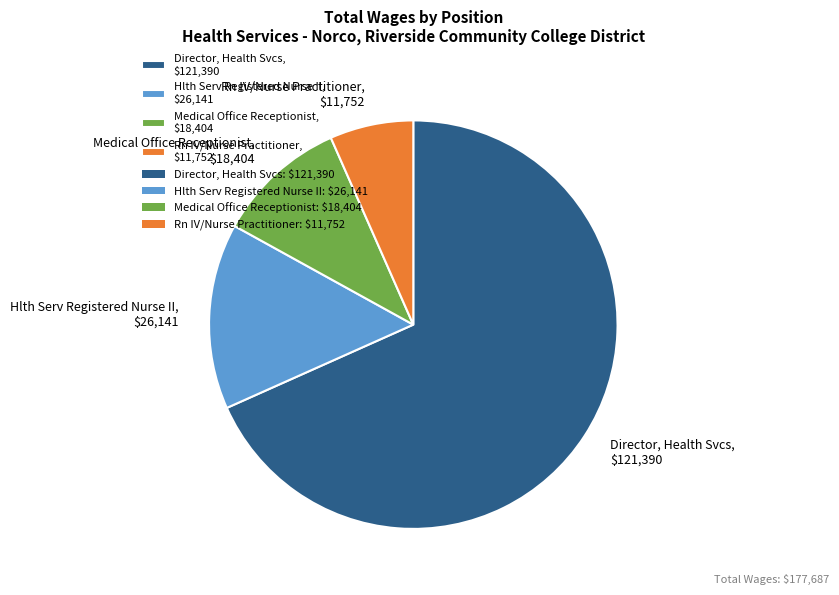

What is the majority slice?

Director, Health Svcs